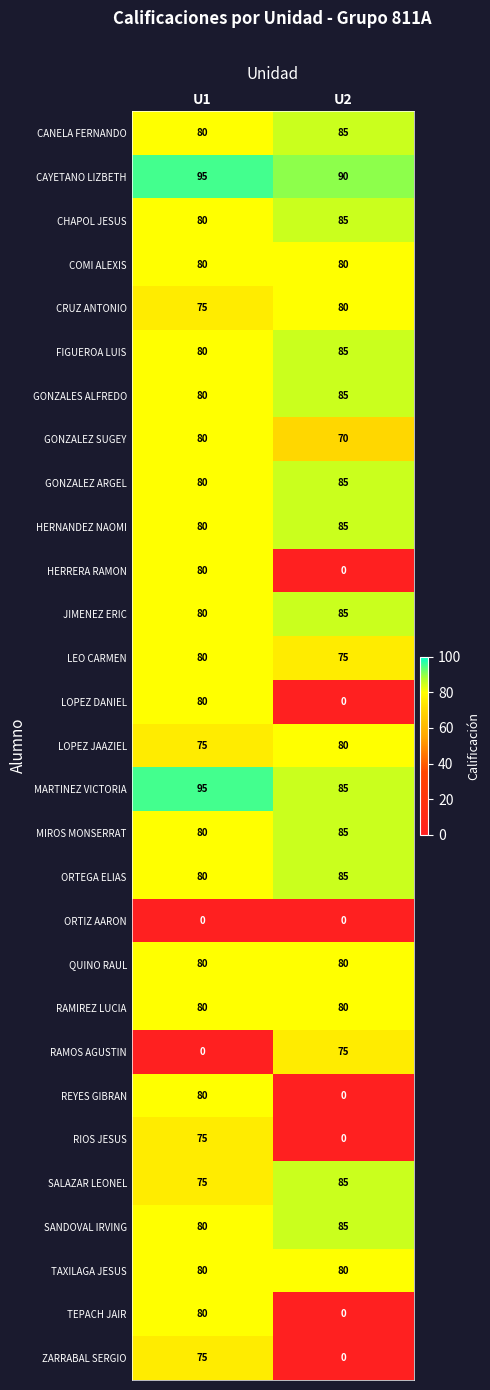

The value of TEPACH JAIR at U2 is 0. True or false?

True